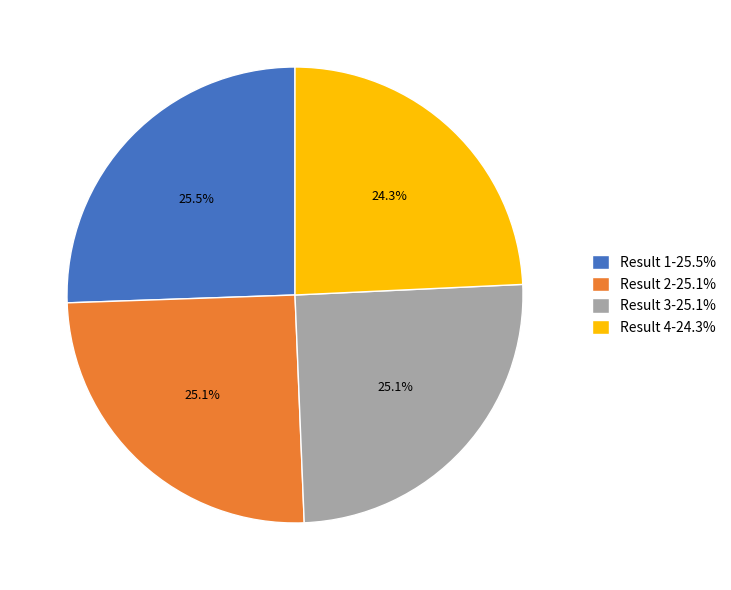

Is there any slice that represents more than half of the pie?

No